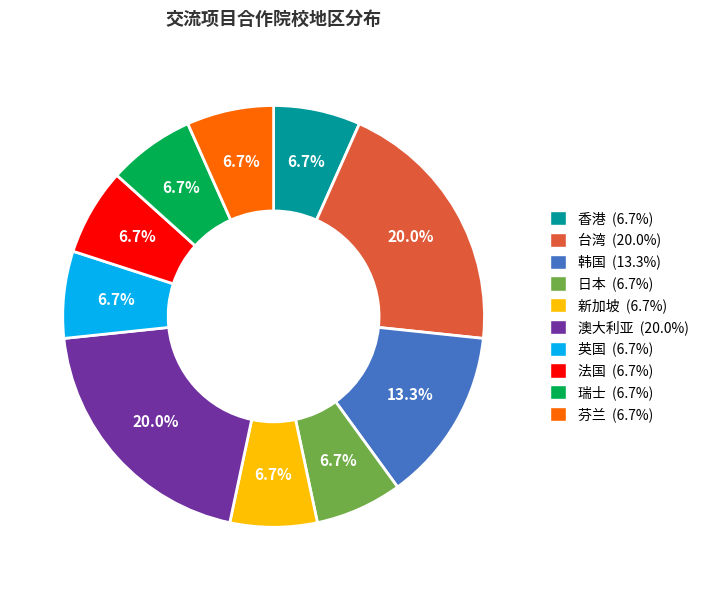

Is it true that 韩国 is 13% of the pie?

True